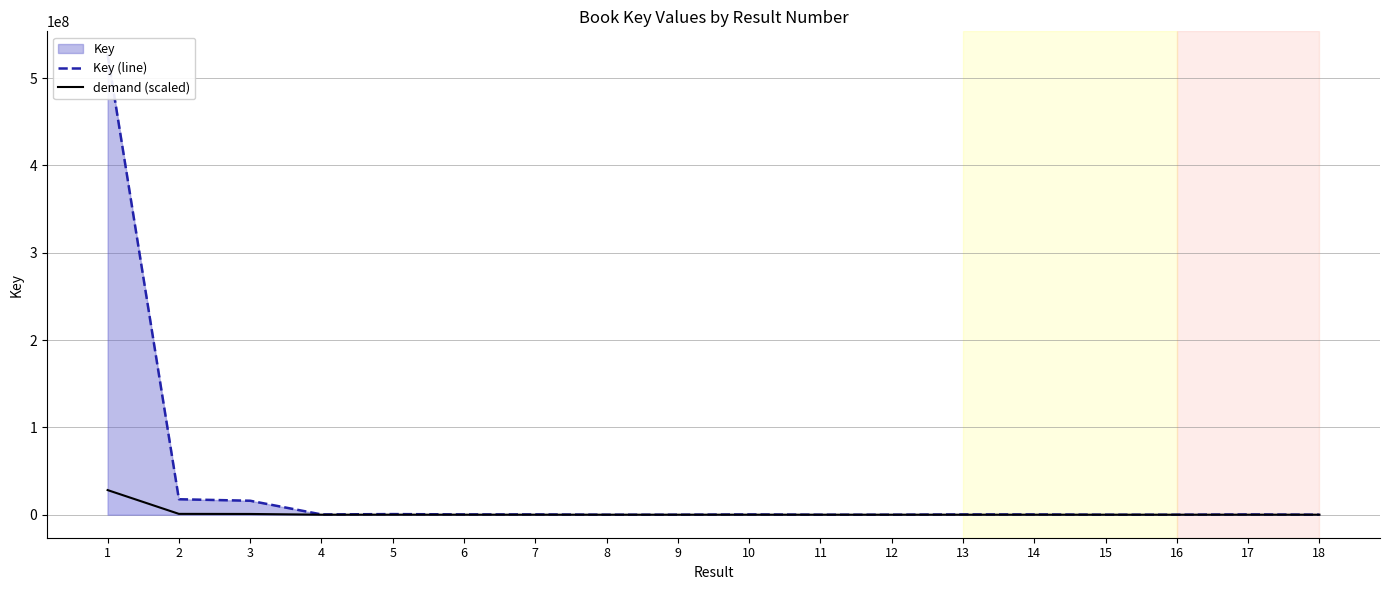

True or false: demand (scaled) and Key (line) cross at least once.

False